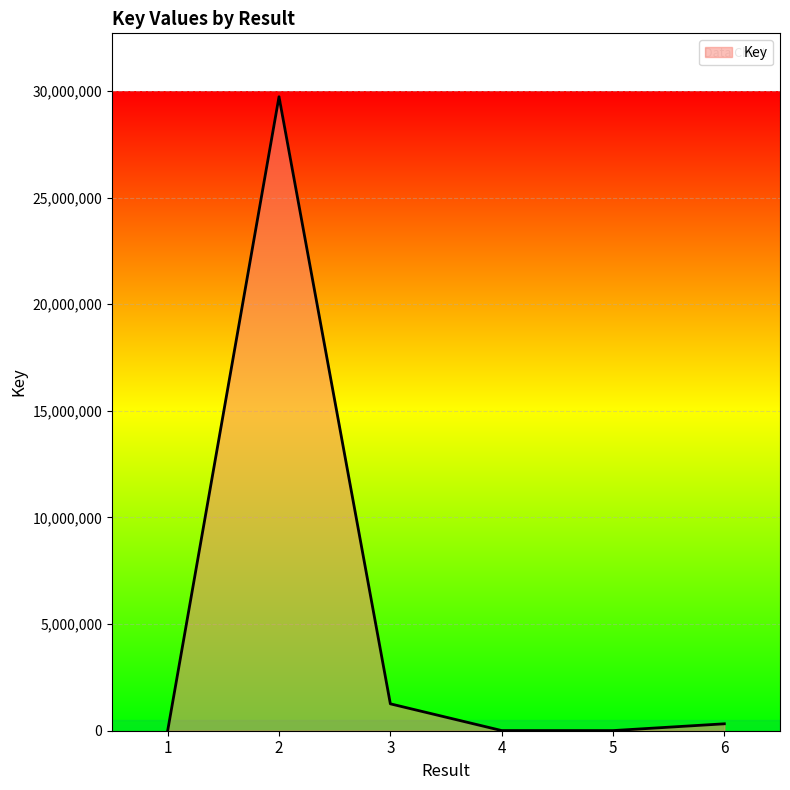

True or false: the data has more than 0 interior local peaks.

True